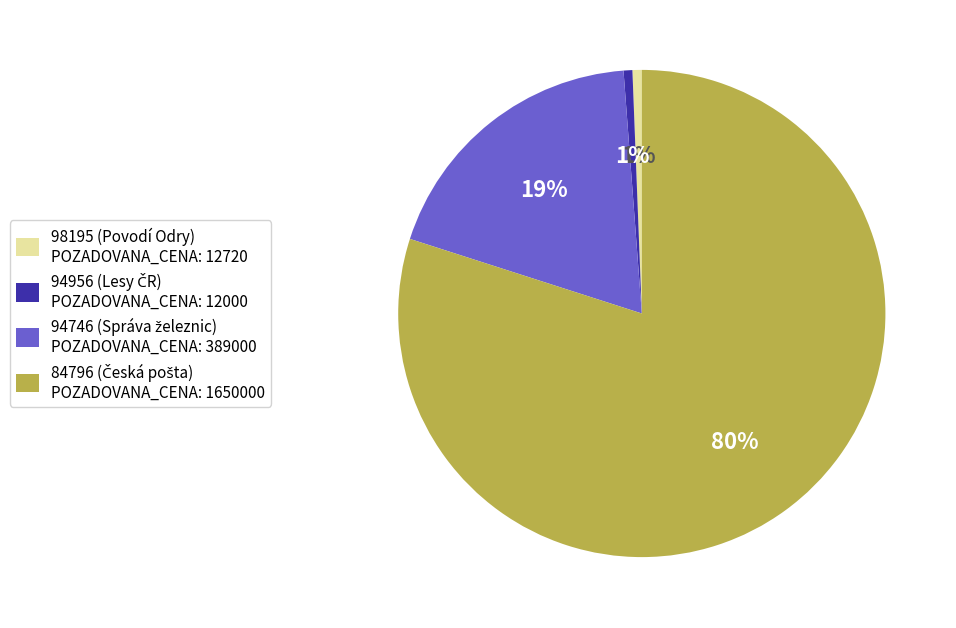

What percentage is the 98195 (Povodí Odry) POZADOVANA_CENA: 12720 slice, to the nearest percent?

1%